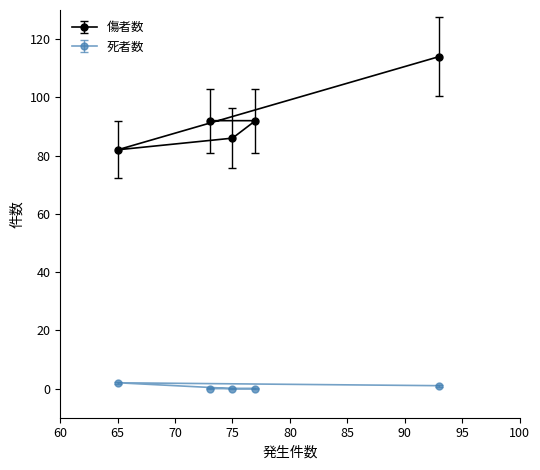

True or false: 死者数 and 傷者数 cross at least once.

False